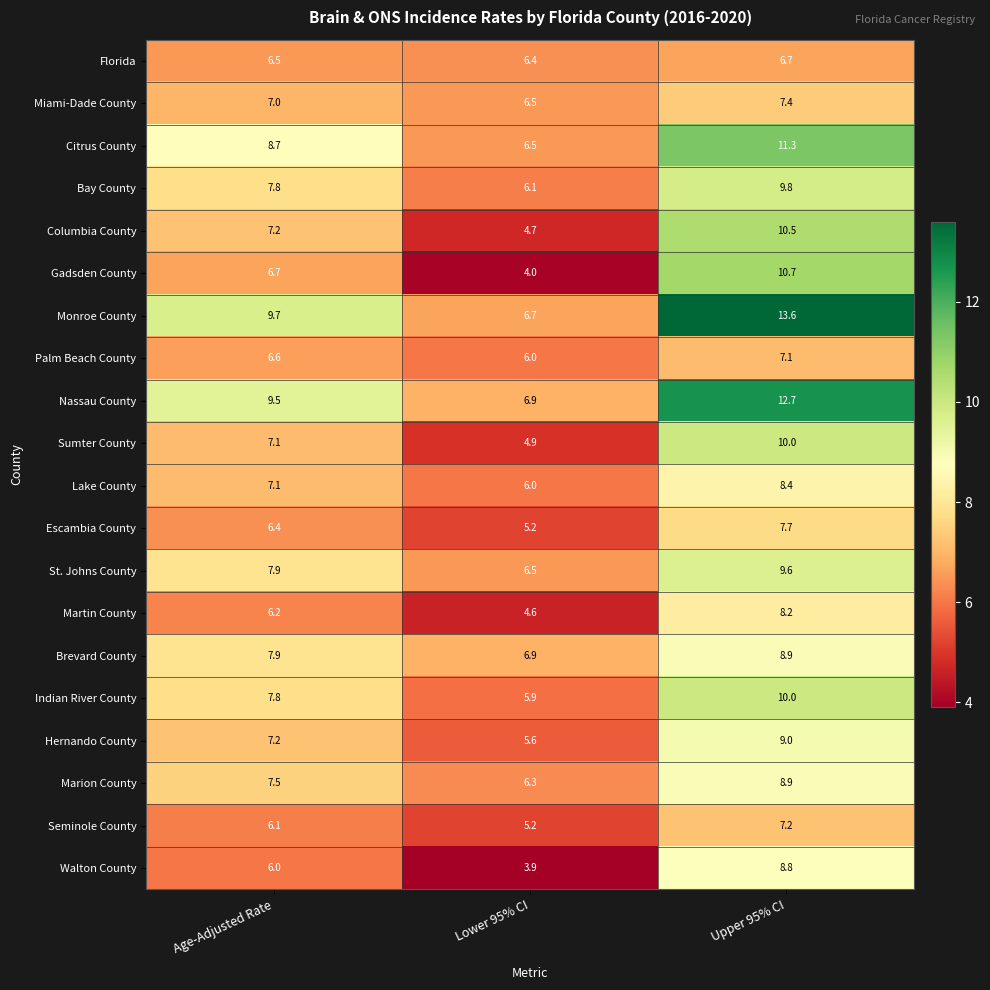

Rank the categories by Columbia County value from lowest to highest.

Lower 95% CI, Age-Adjusted Rate, Upper 95% CI